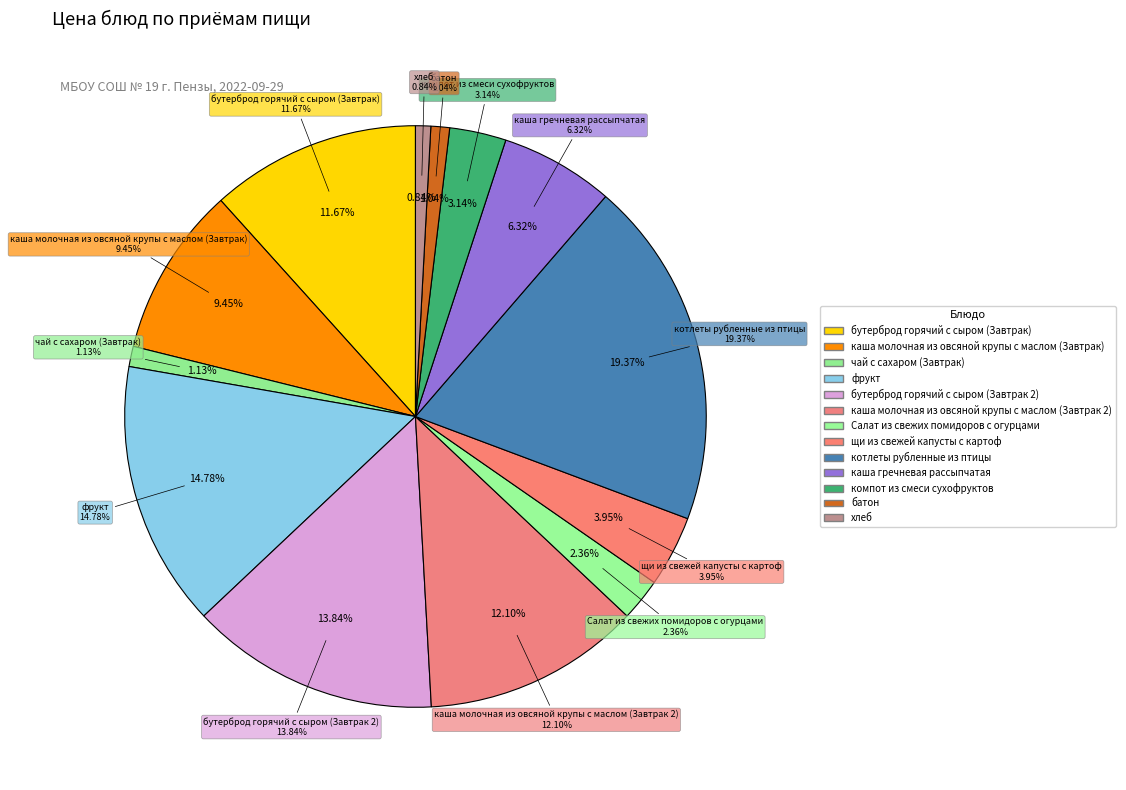

Which slice is the largest?

котлеты рубленные из птицы